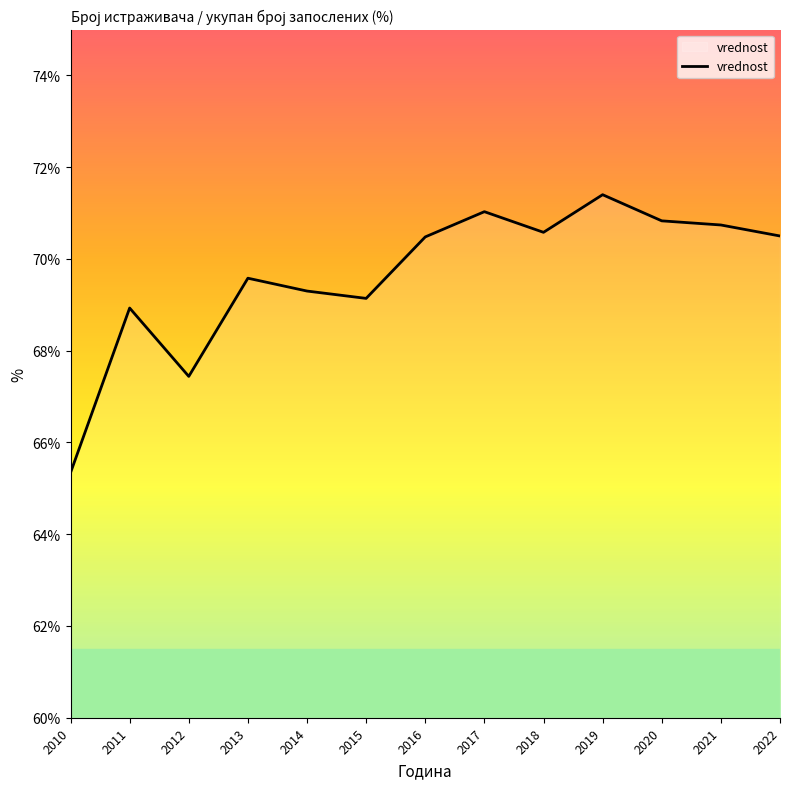

What is the difference between the maximum and minimum values?

6.1